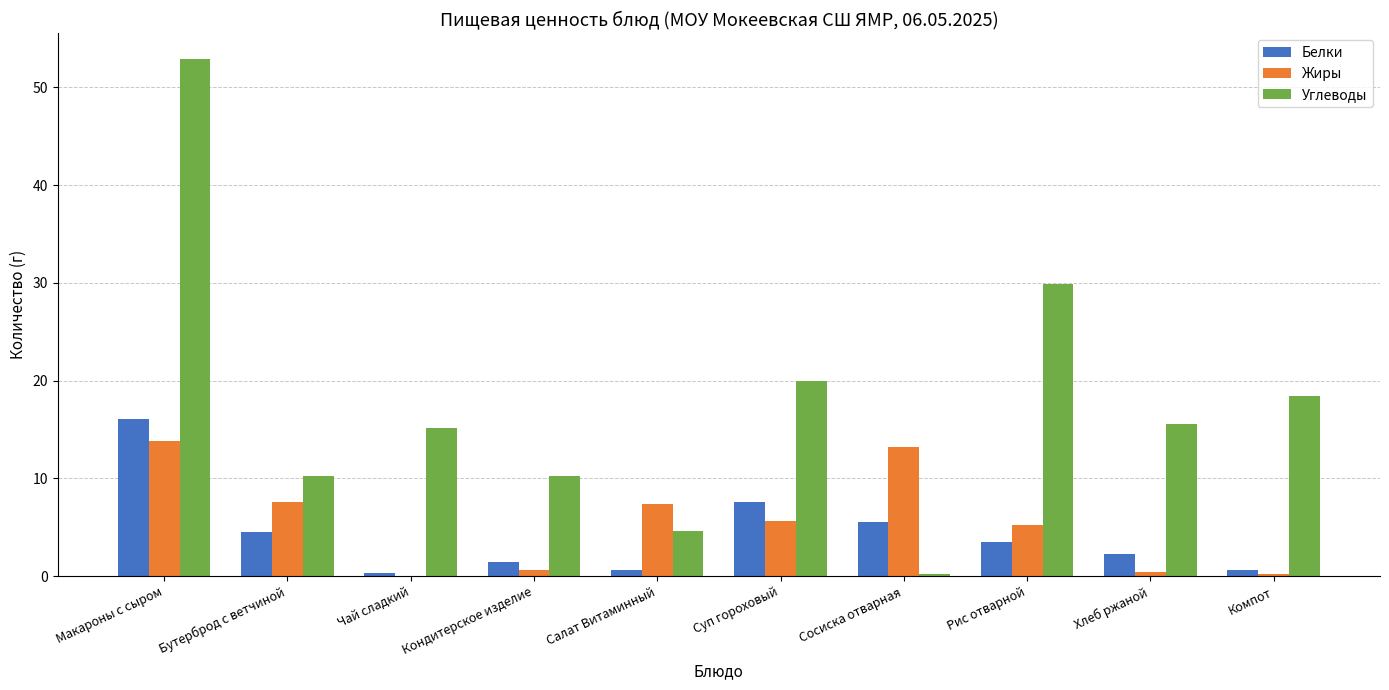

What is the sum of all Белки values?

42.5